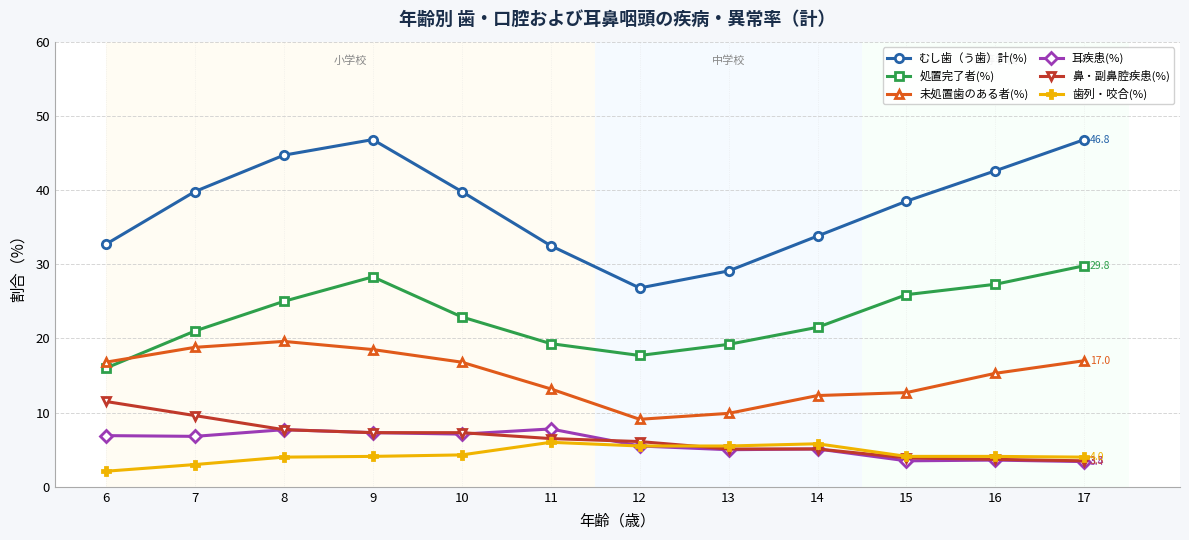

Does the chart display data point markers on the line(s)?

Yes